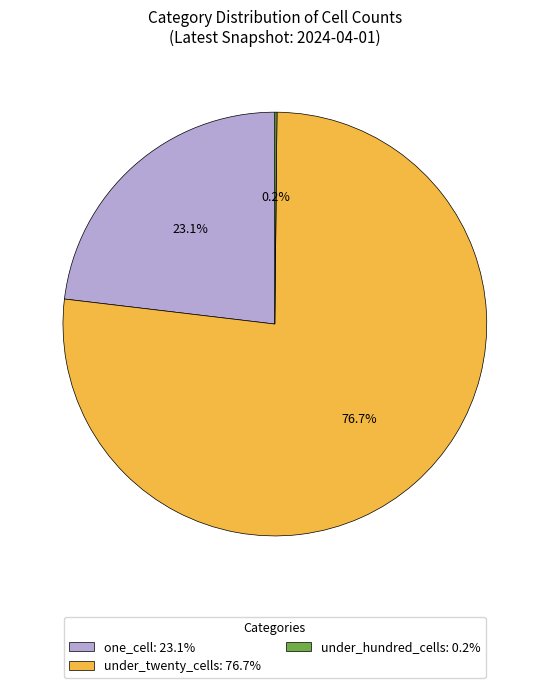

What portion of the pie excludes under_twenty_cells: 76.7%?

23.3%